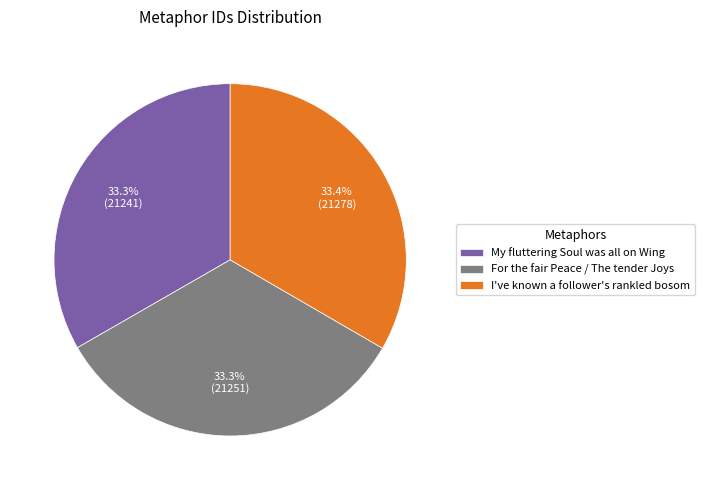

Combined, do For the fair Peace / The tender Joys and My fluttering Soul was all on Wing account for over 50%?

Yes